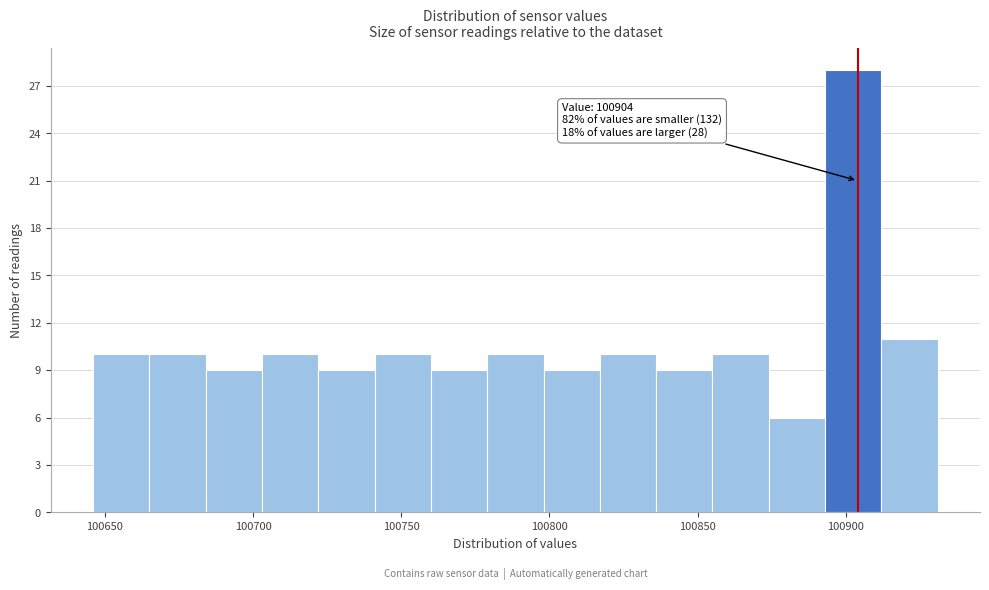

Read against the x-axis, roughly where is the centre of the tallest bar?

100905